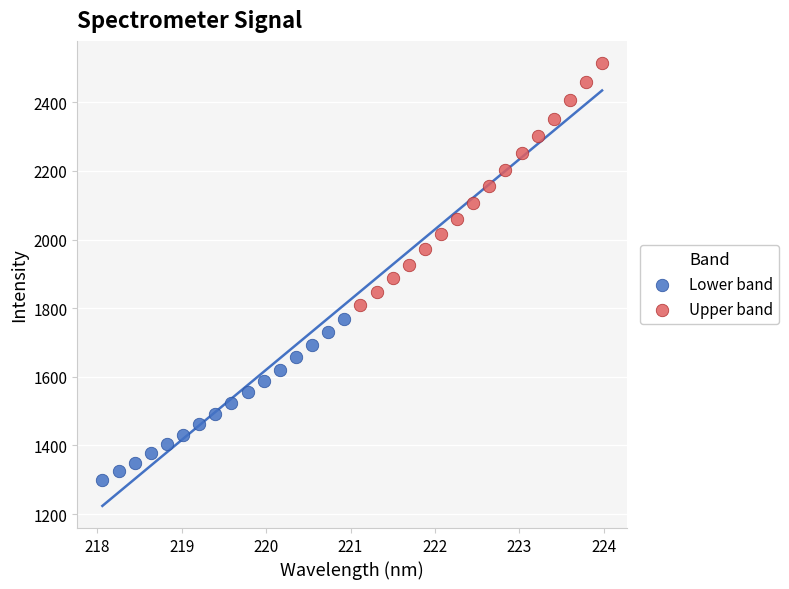

Which series reaches the maximum Y coordinate?

Upper band